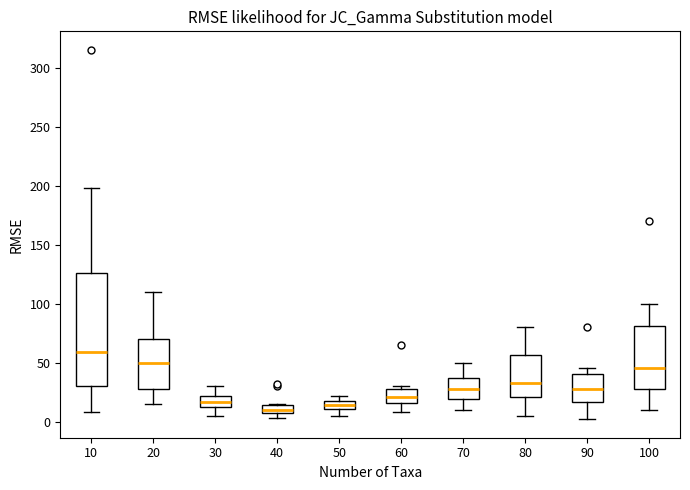

Which box is the tallest, from its lower edge to its upper edge?

10